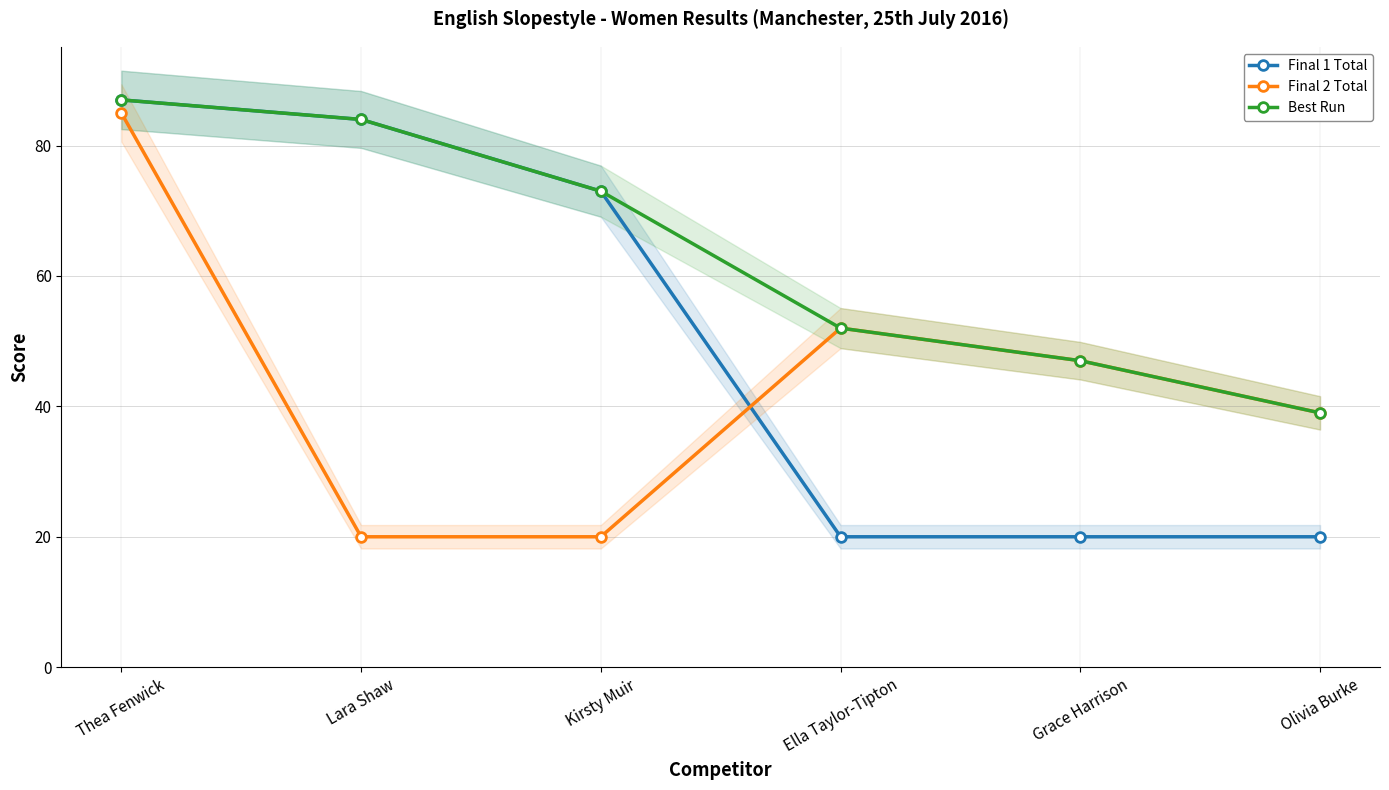

How many values in the Final 1 Total series exceed 73?

2